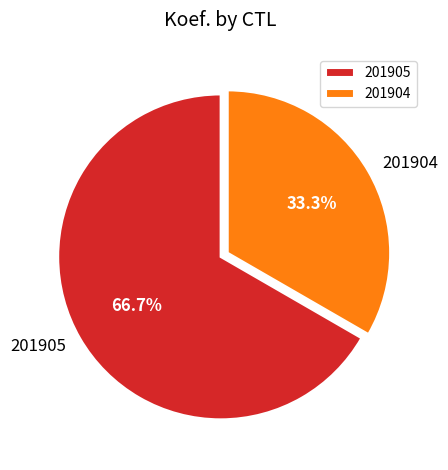

To the nearest percent, what is the difference between the 201904 and 201905 slice percentages?

33%